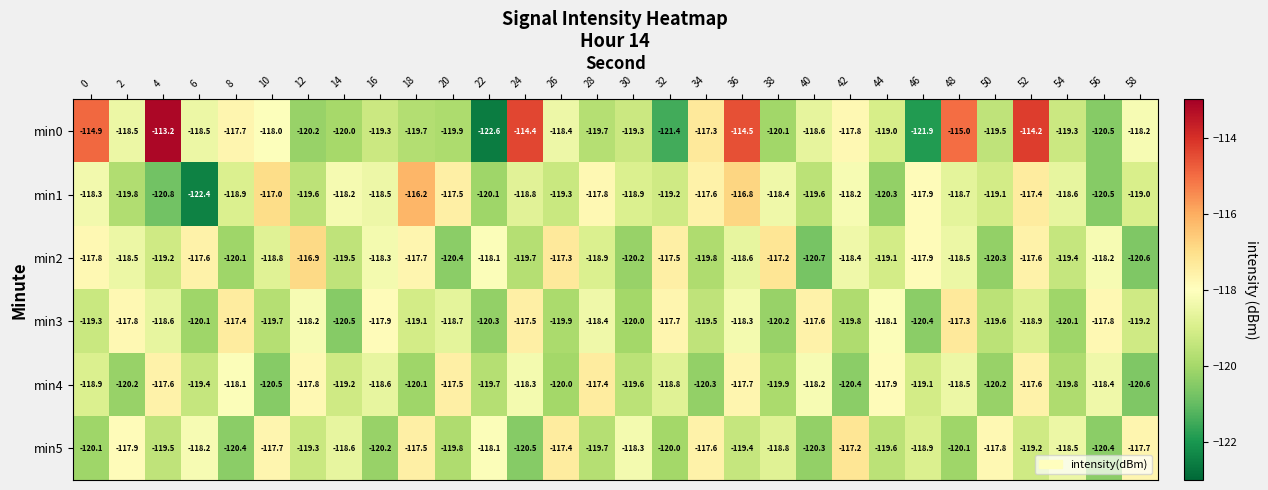

Between 16 and 50, which series saw the biggest shift?

min5